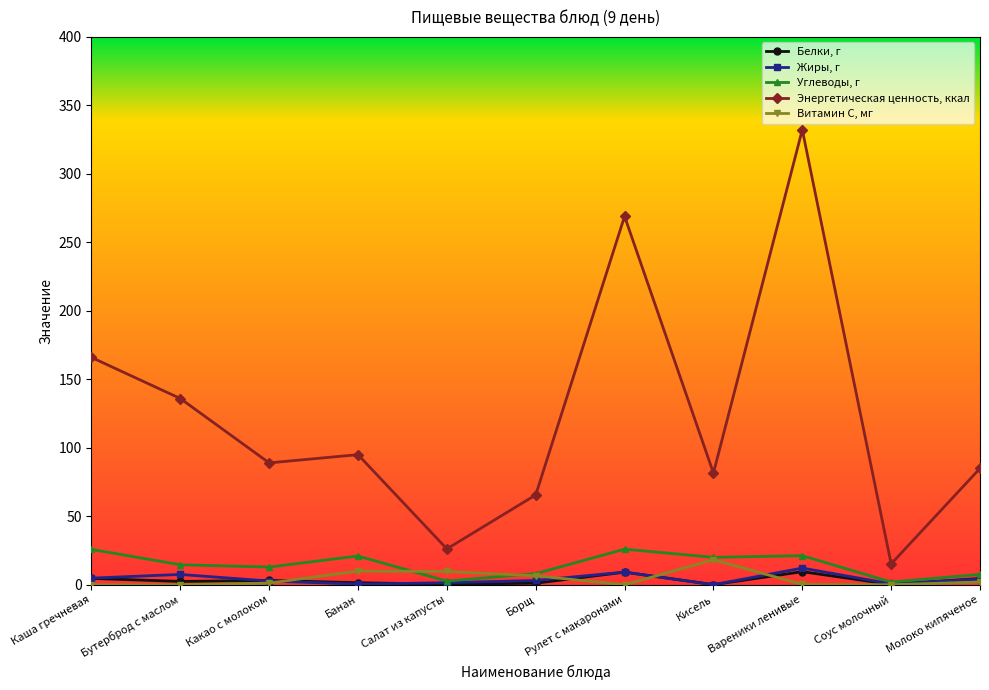

At how many categories does at least one series exceed 145?

3